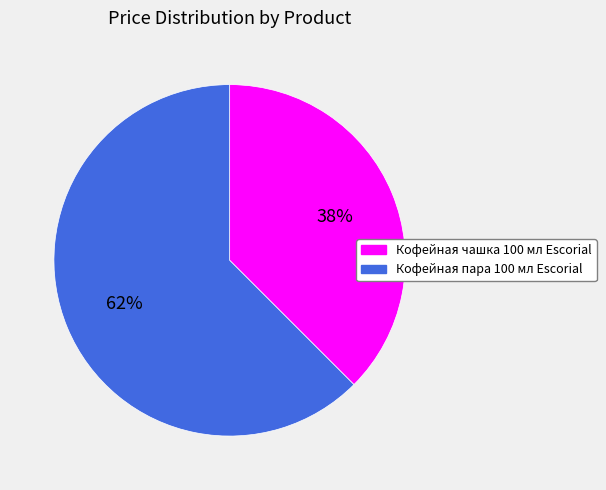

True or false: Кофейная пара 100 мл Escorial accounts for 62% of the total.

True